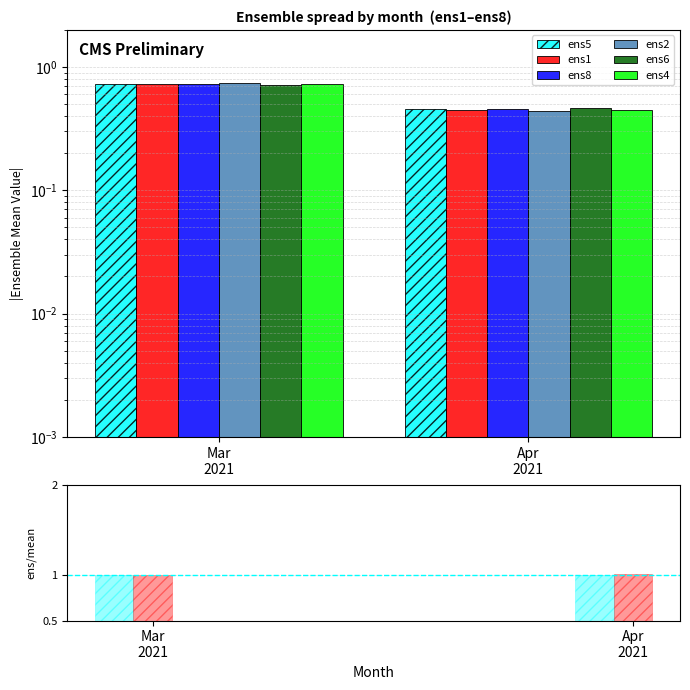

At which category is the sum across all series the highest?

Mar
2021